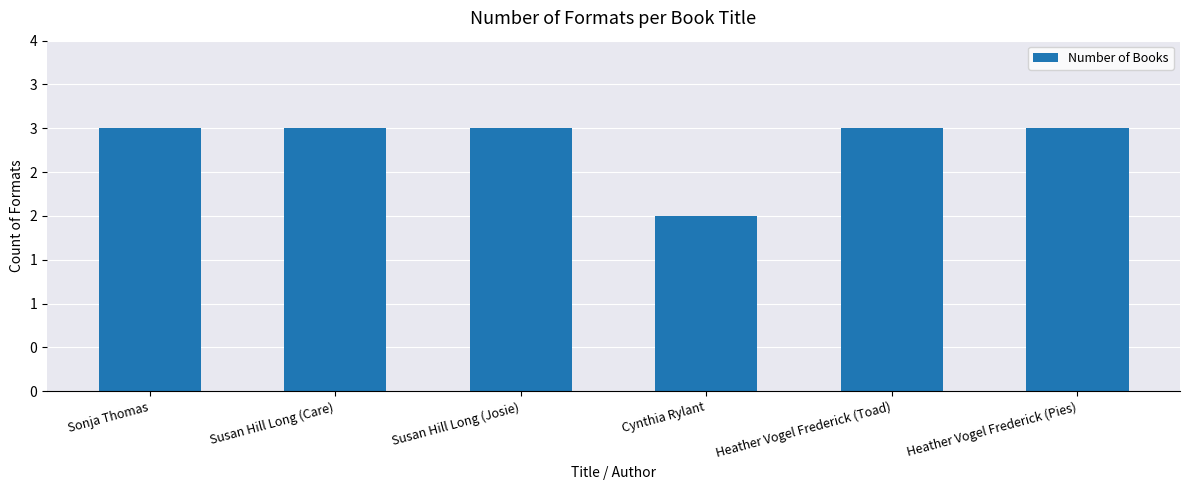

What position from the right is Cynthia Rylant?

3